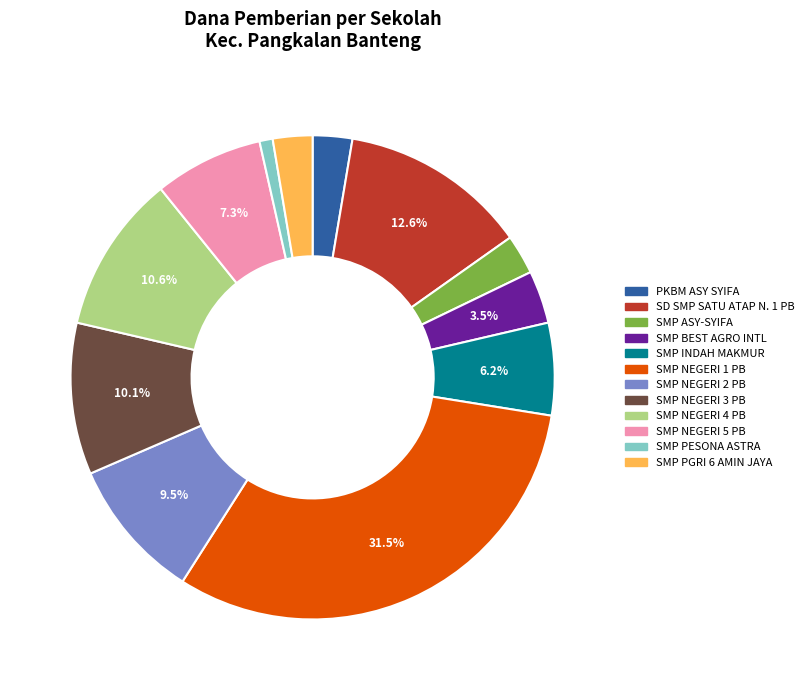

Is there any slice that represents more than half of the pie?

No